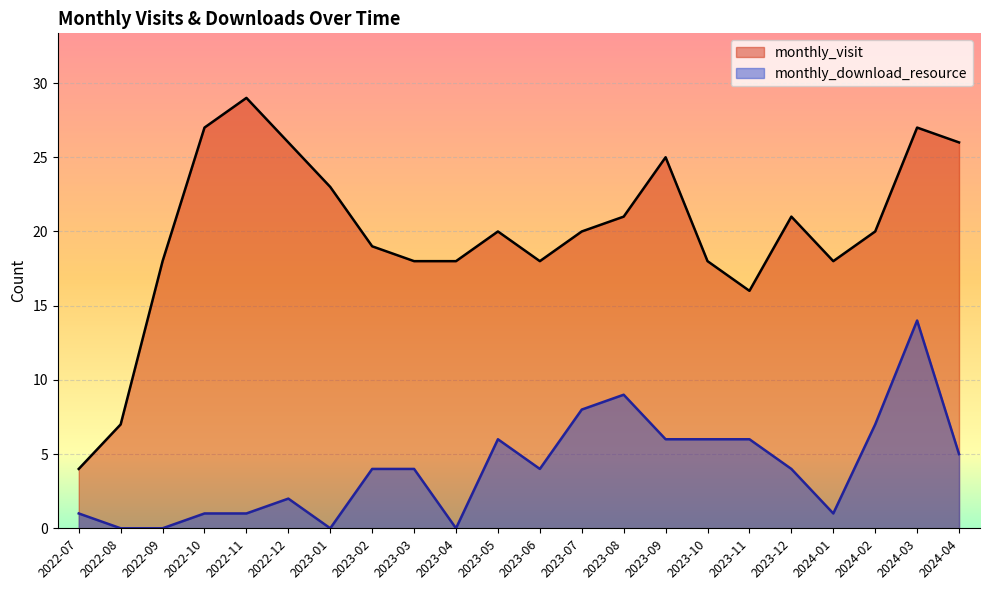

List the labels in order of monthly_visit value, largest first.

2022-11, 2022-10, 2024-03, 2022-12, 2024-04, 2023-09, 2023-01, 2023-08, 2023-12, 2023-05, 2023-07, 2024-02, 2023-02, 2022-09, 2023-03, 2023-04, 2023-06, 2023-10, 2024-01, 2023-11, 2022-08, 2022-07